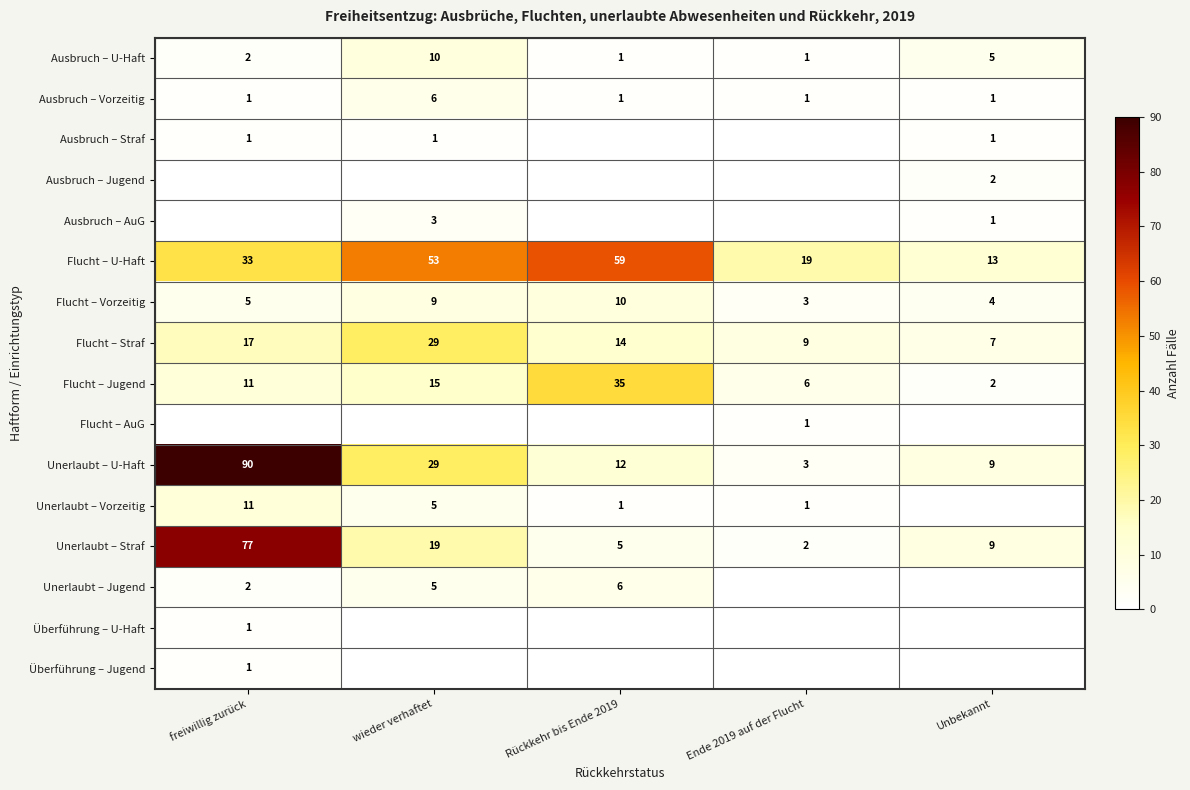

At which label is Unerlaubt – Straf closest to 39?

wieder verhaftet